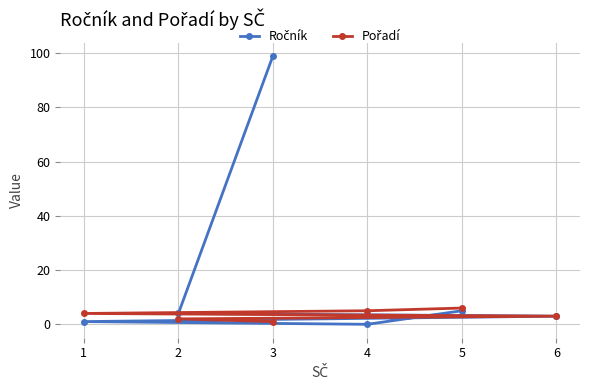

At which category is the sum across all series the highest?

3